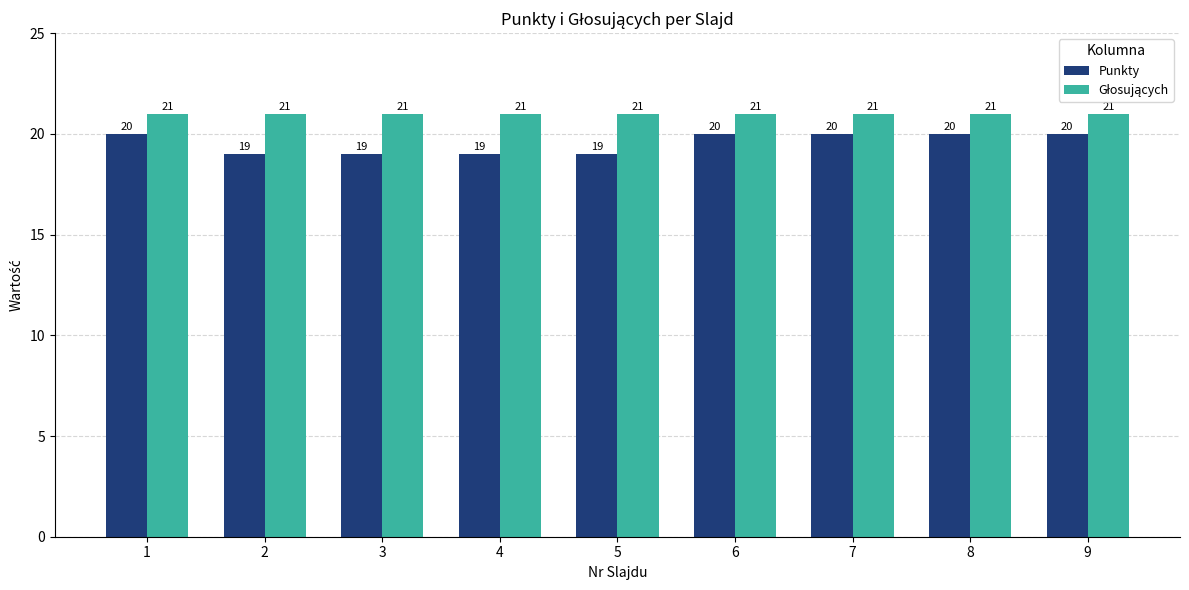

What is the minimum value for Punkty?

19